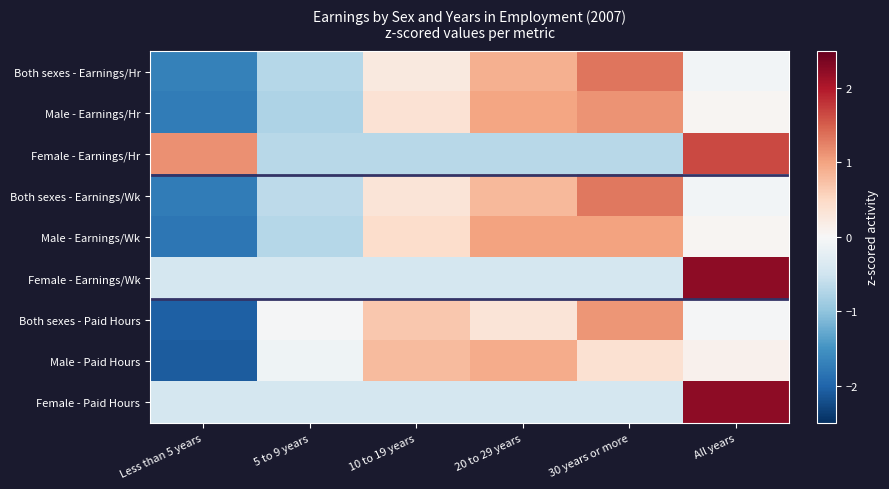

Reading left to right, transcribe all the data shown in this chart.

Both sexes - Earnings/Hr: Less than 5 years=-1.7	5 to 9 years=-0.7	10 to 19 years=0.2	20 to 29 years=0.9	30 years or more=1.3	All years=-0.1
Male - Earnings/Hr: Less than 5 years=-1.7	5 to 9 years=-0.8	10 to 19 years=0.4	20 to 29 years=1.0	30 years or more=1.1	All years=0.0
Female - Earnings/Hr: Less than 5 years=1.1	5 to 9 years=-0.7	10 to 19 years=-0.7	20 to 29 years=-0.7	30 years or more=-0.7	All years=1.7
Both sexes - Earnings/Wk: Less than 5 years=-1.7	5 to 9 years=-0.7	10 to 19 years=0.3	20 to 29 years=0.8	30 years or more=1.3	All years=-0.1
Male - Earnings/Wk: Less than 5 years=-1.8	5 to 9 years=-0.7	10 to 19 years=0.4	20 to 29 years=1.0	30 years or more=1.0	All years=0.1
Female - Earnings/Wk: Less than 5 years=-0.4	5 to 9 years=-0.4	10 to 19 years=-0.4	20 to 29 years=-0.4	30 years or more=-0.4	All years=2.2
Both sexes - Paid Hours: Less than 5 years=-2.0	5 to 9 years=-0.0	10 to 19 years=0.7	20 to 29 years=0.3	30 years or more=1.1	All years=-0.0
Male - Paid Hours: Less than 5 years=-2.1	5 to 9 years=-0.1	10 to 19 years=0.8	20 to 29 years=0.9	30 years or more=0.4	All years=0.1
Female - Paid Hours: Less than 5 years=-0.4	5 to 9 years=-0.4	10 to 19 years=-0.4	20 to 29 years=-0.4	30 years or more=-0.4	All years=2.2